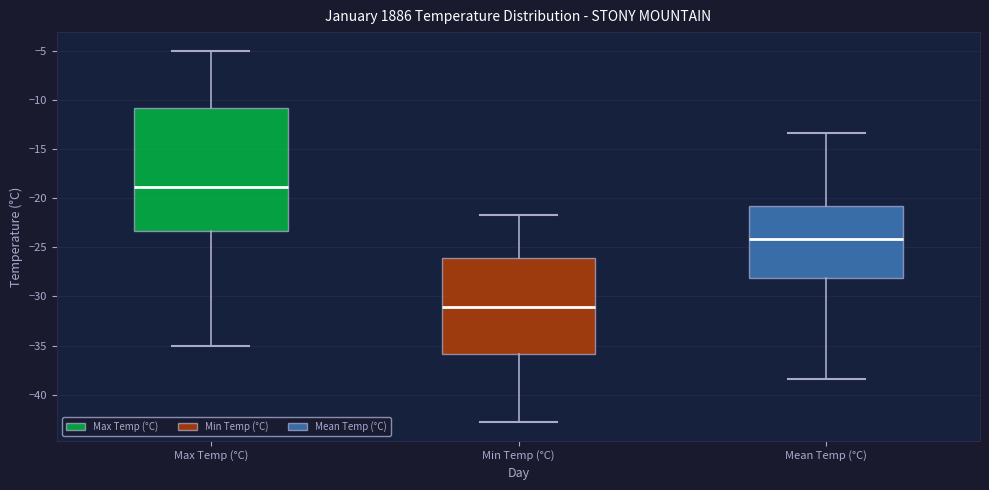

Which box has the highest median line?

Max Temp (°C)